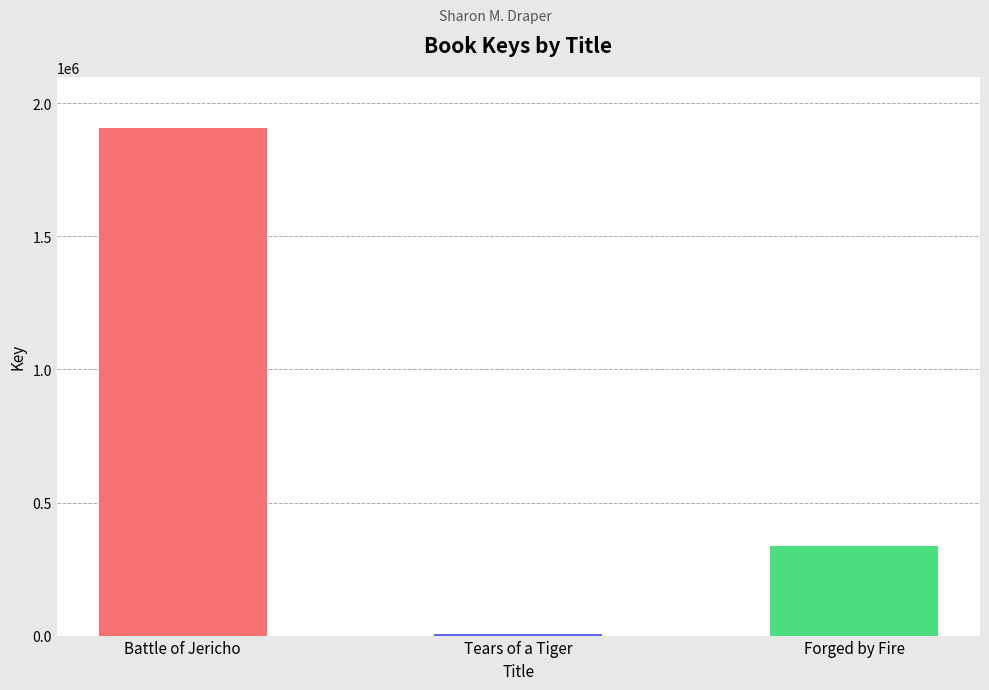

What is the sum of the values at Forged by Fire and Tears of a Tiger?

342051